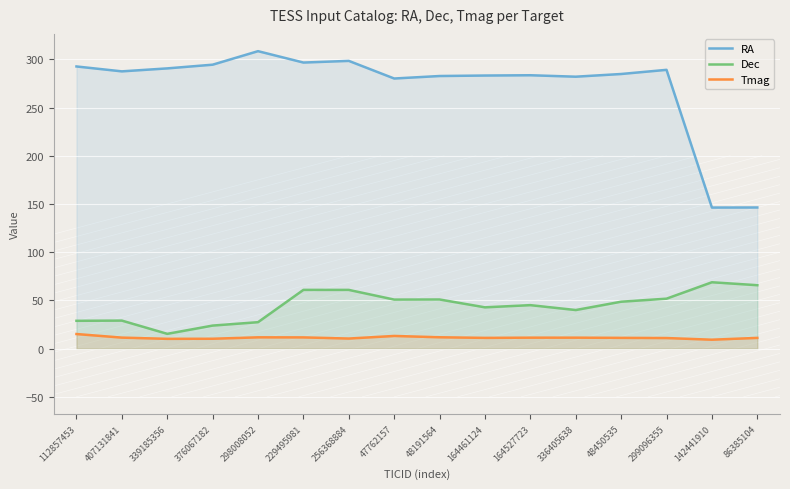

True or false: RA and Dec cross at least once.

False